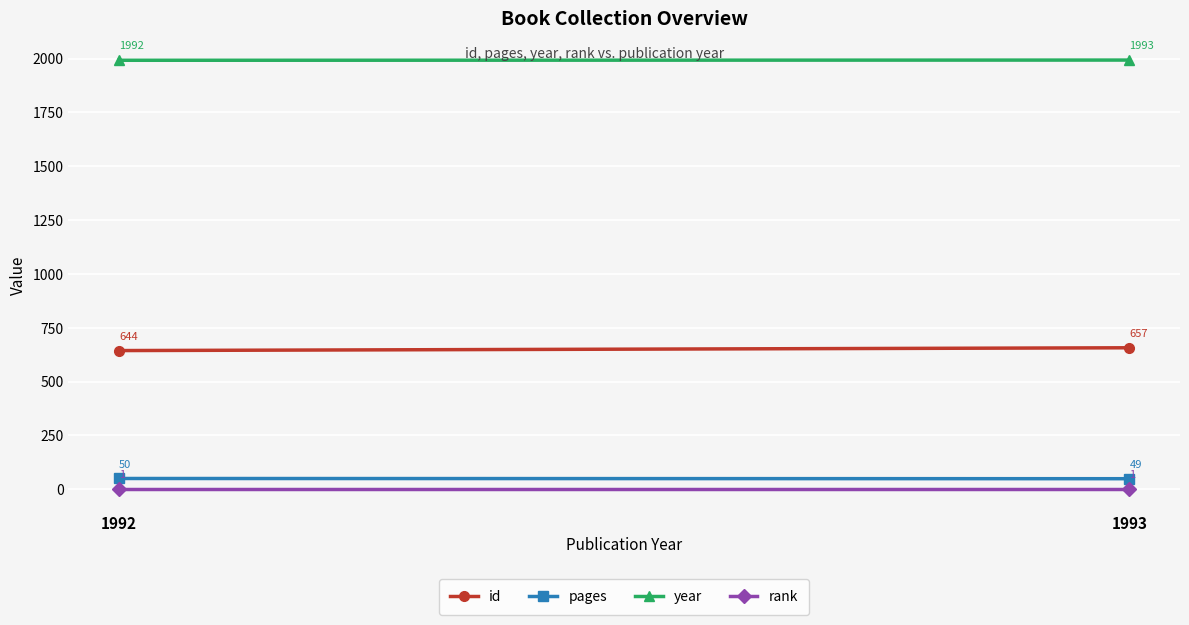

Is the value of pages at 1993 greater than the value of rank at 1993?

Yes